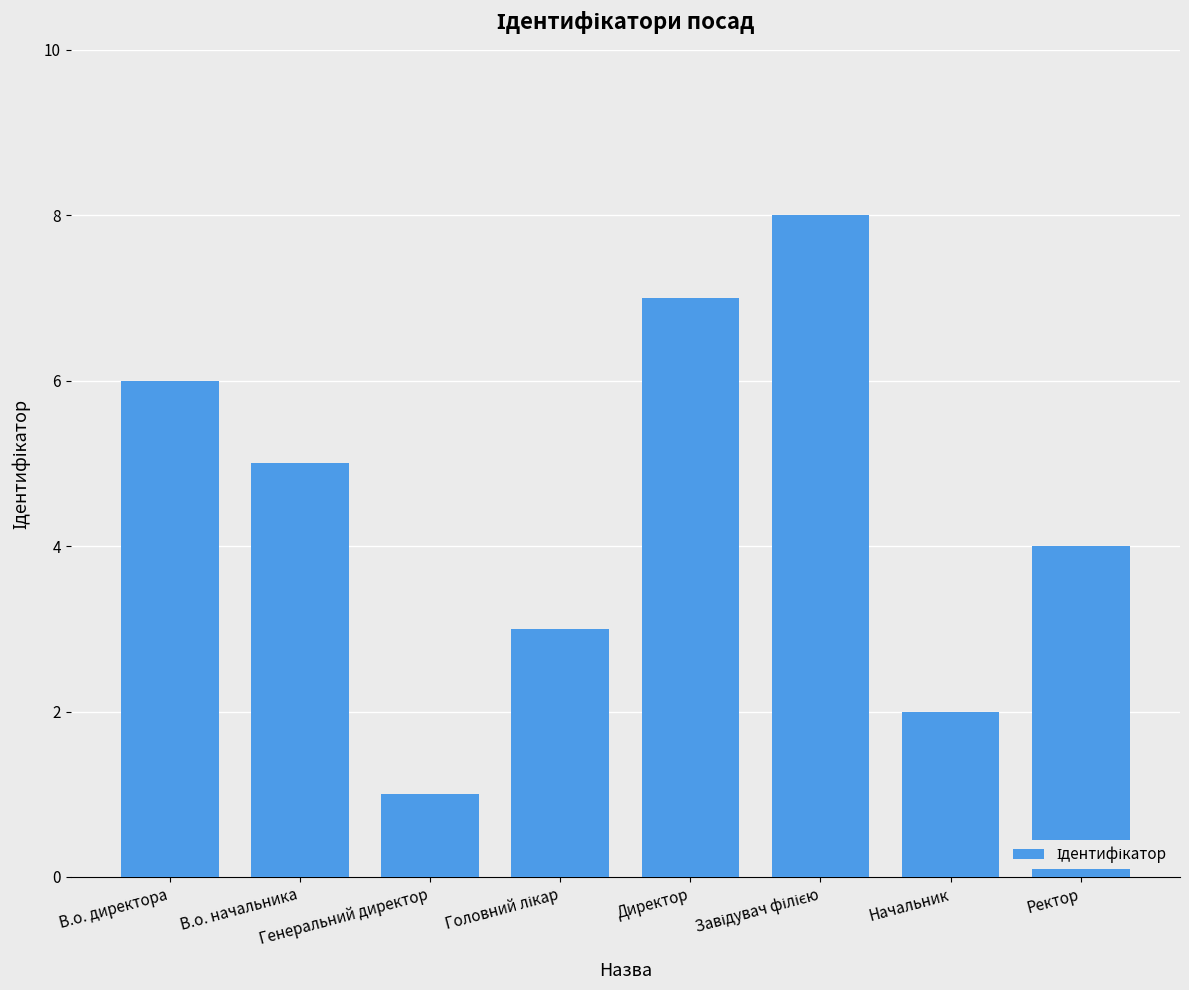

What is the difference between the maximum and minimum values?

7